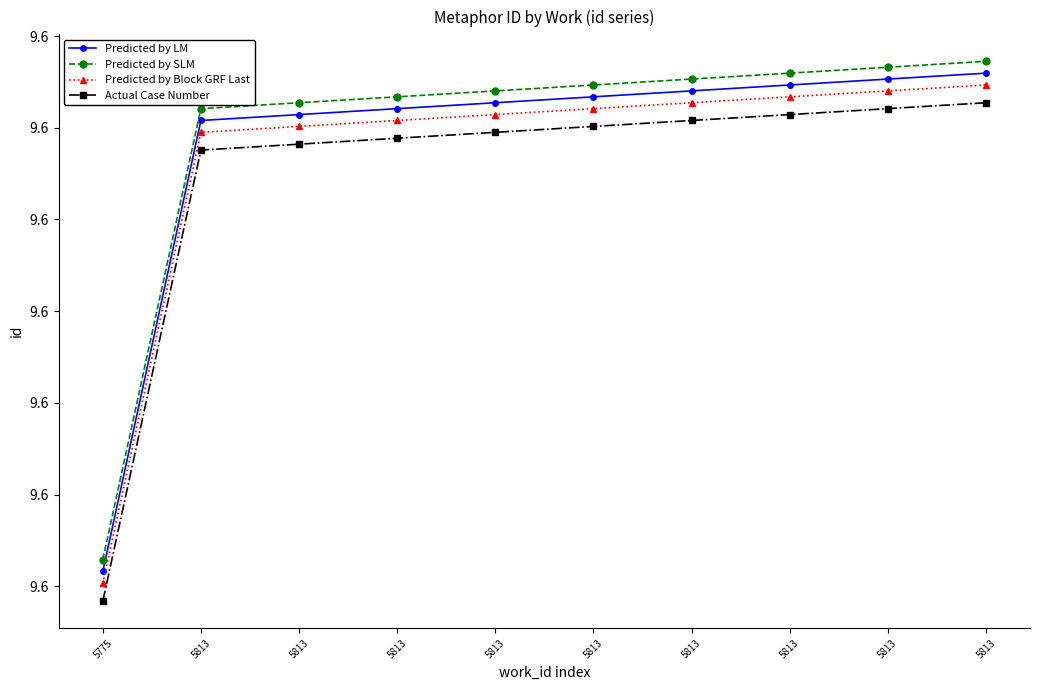

Does the chart have visible grid lines?

No